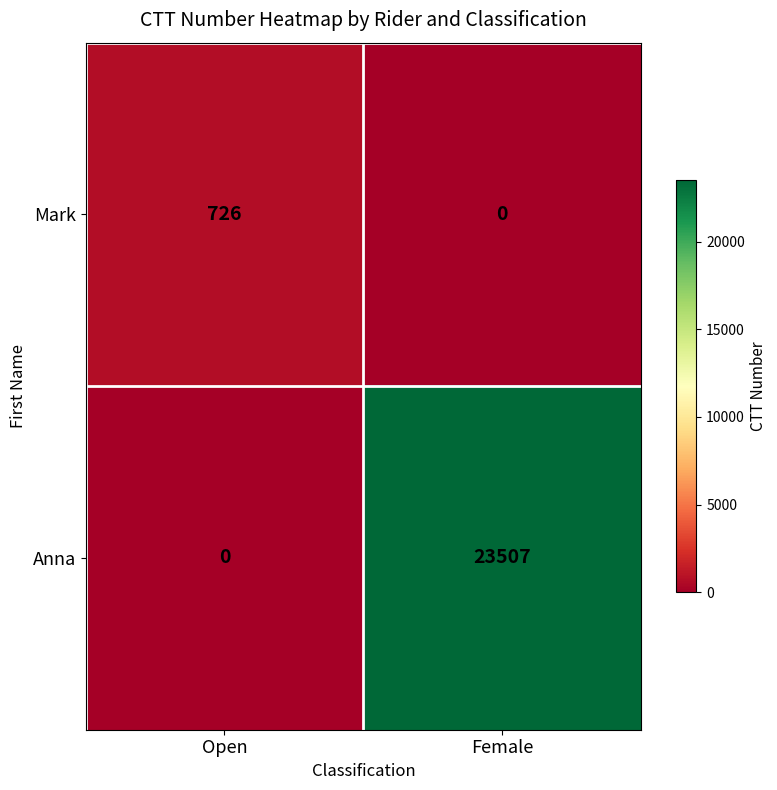

Reading left to right, what are all the values shown in this chart?

Mark: 726	0
Anna: 0	23507